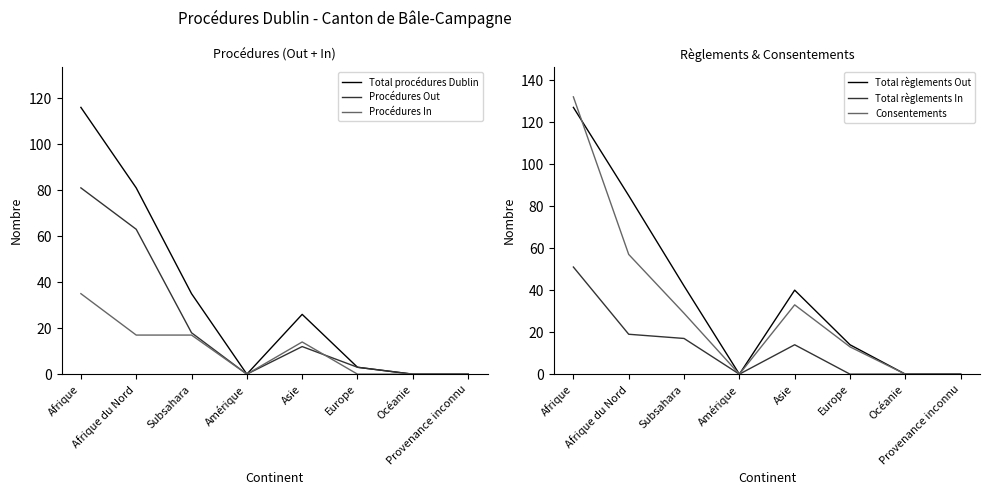

How many categories are shown in the chart?

8